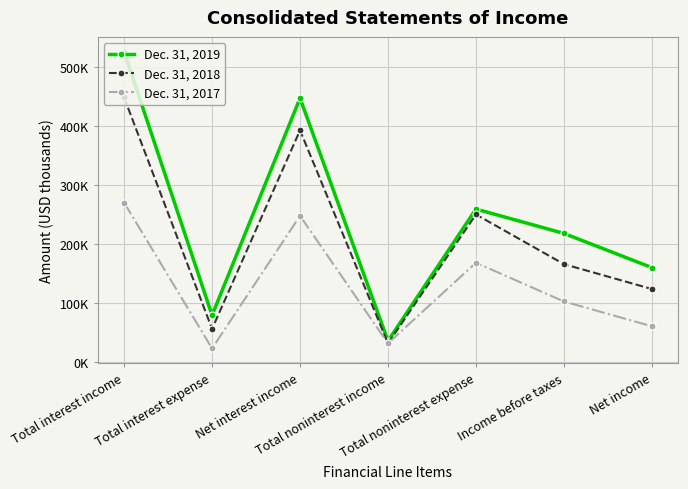

Which series has the largest range (max minus min)?

Dec. 31, 2019